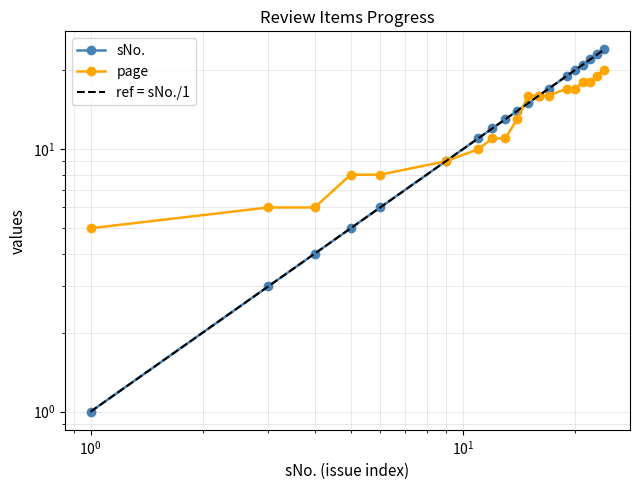

True or false: sNo. has more than 2 interior local peaks.

False